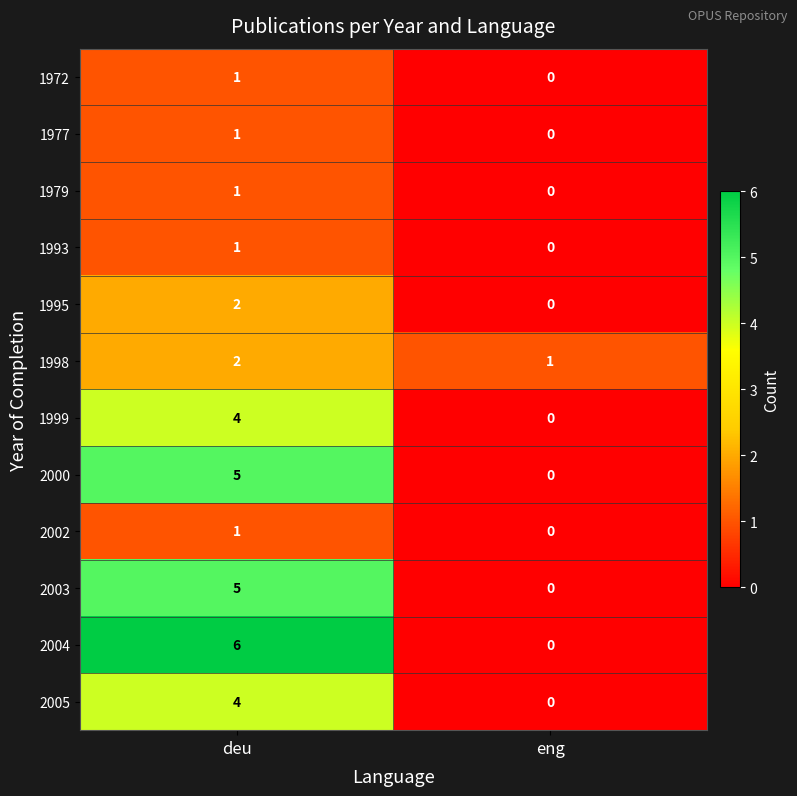

Which series has the widest spread of values?

2004